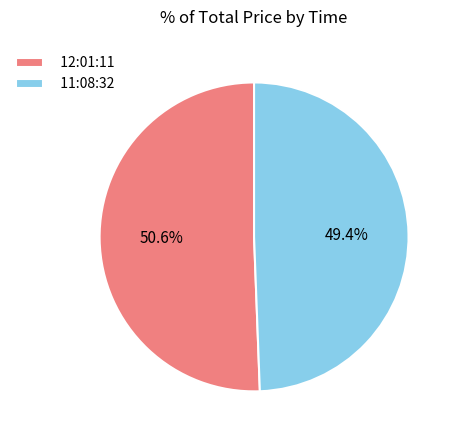

True or false: 11:08:32 accounts for 40% of the total.

False